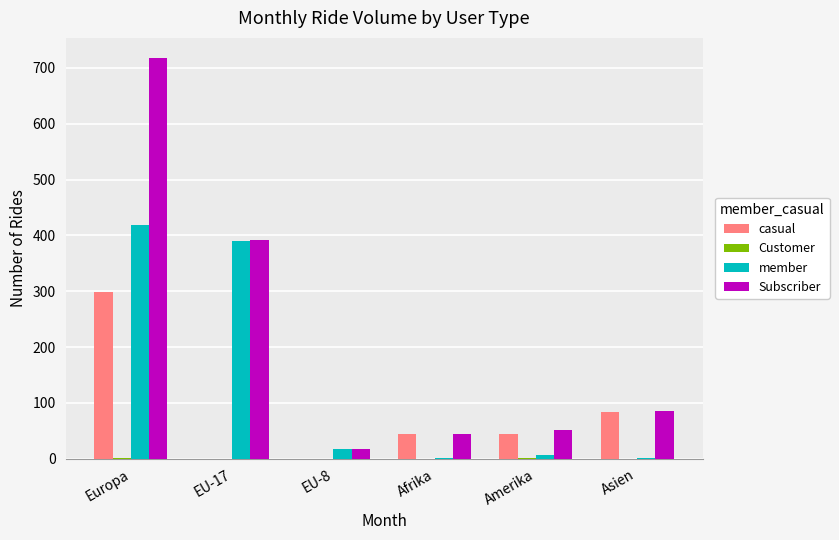

Between Europa and Afrika, which series saw the biggest shift?

Subscriber